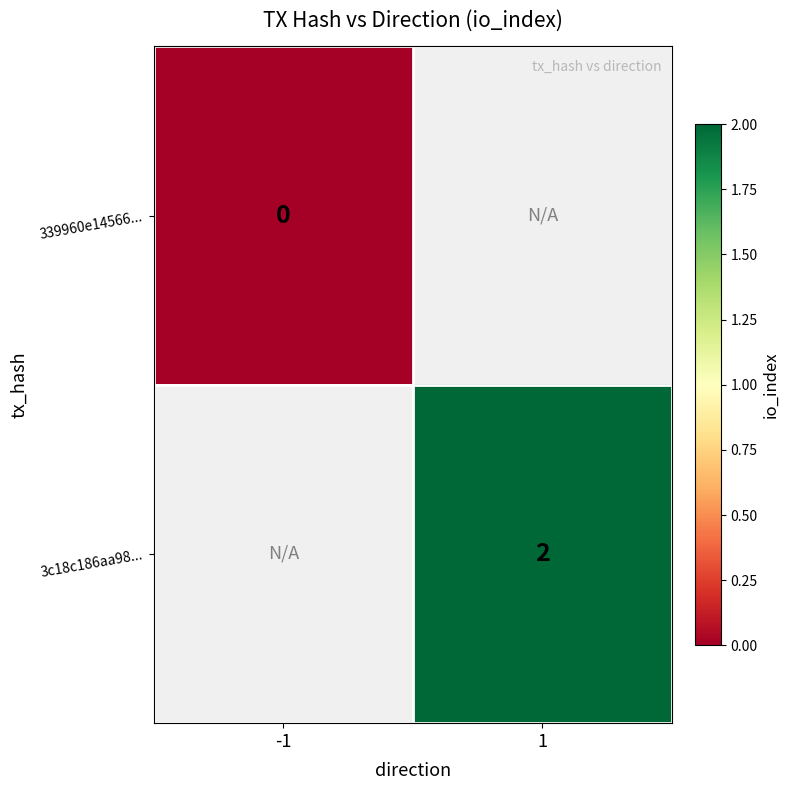

The 3c18c186aa98... series shows 2 at 1. True or false?

True